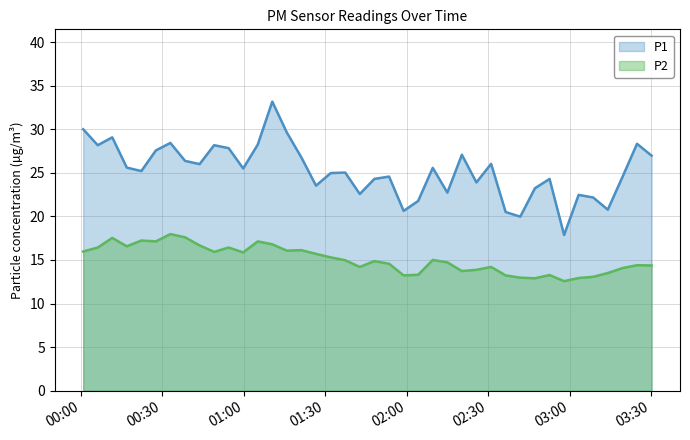

What is the value of the P2 point at the 26th from the left?

14.7